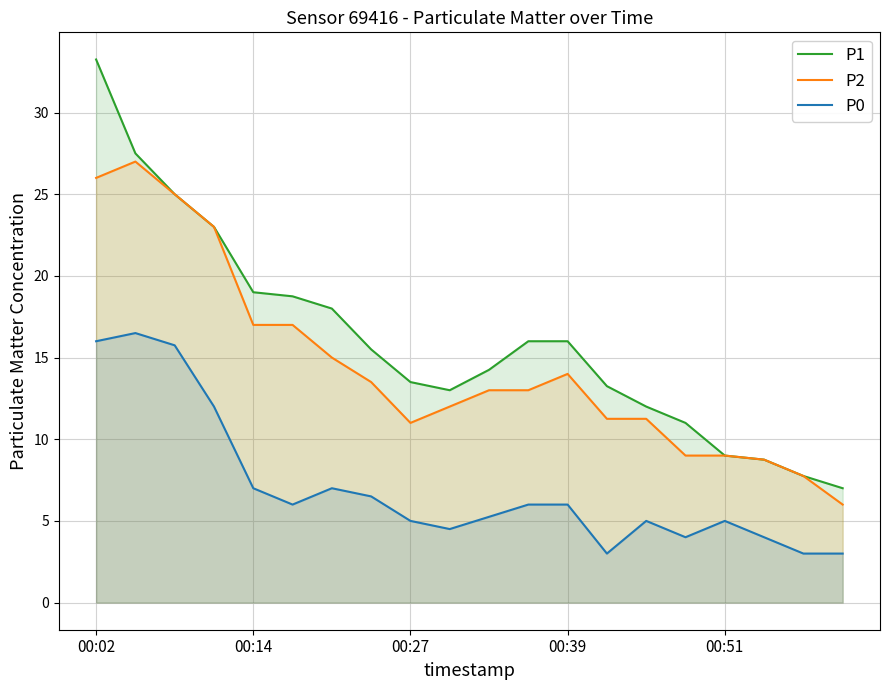

Where does the P1 series first go above 15?

00:02